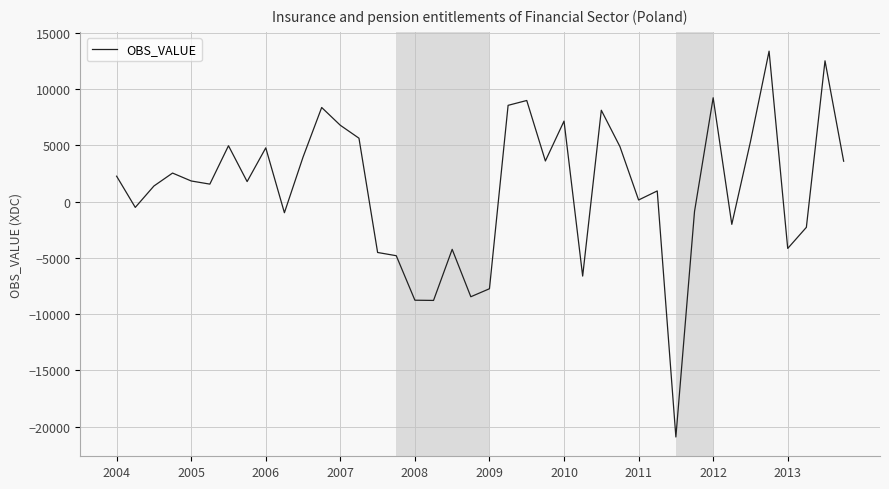

What is the minimum value shown in the chart?

-20931.8